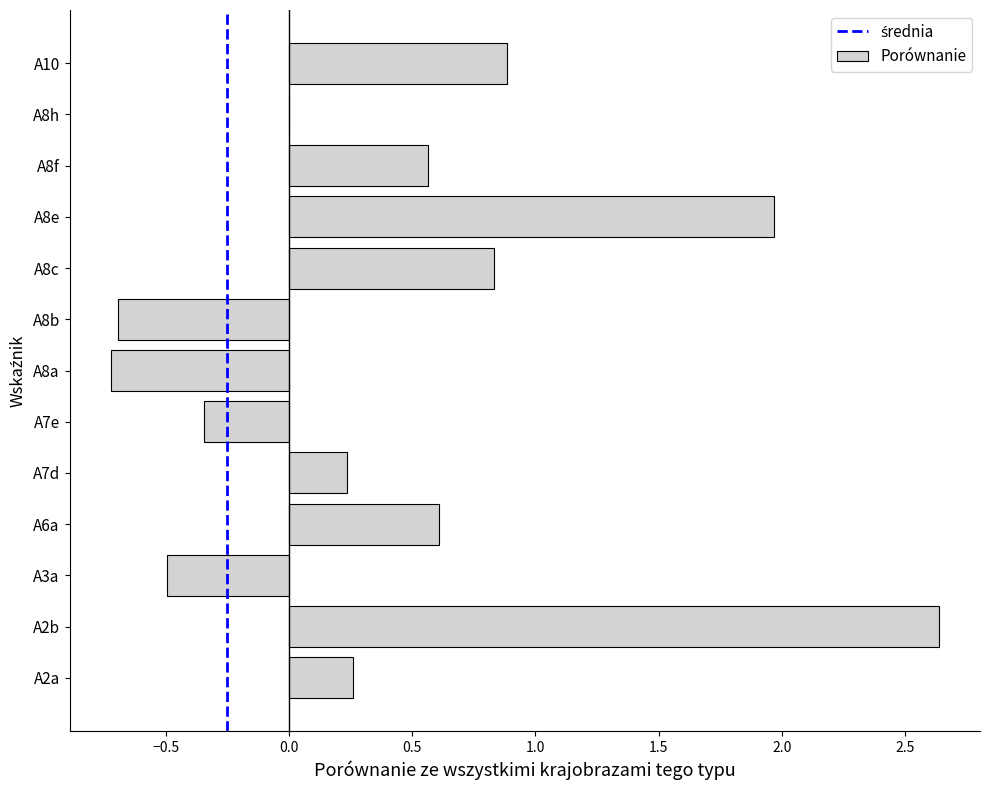

Which has a higher value, A8h or A8c?

A8c